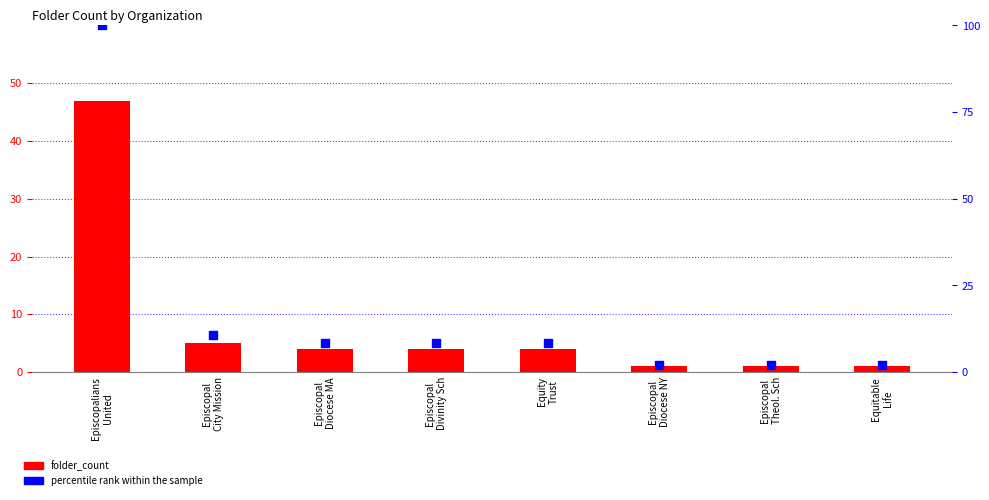

Which series reaches the maximum Y coordinate?

percentile rank within the sample